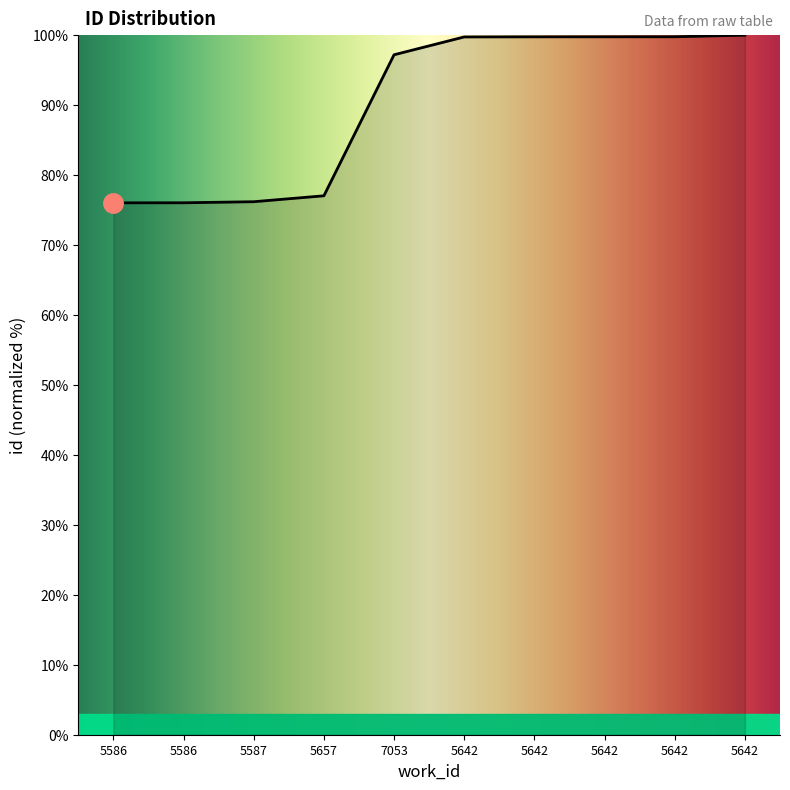

At which category does the chart reach its minimum across all series?

5586